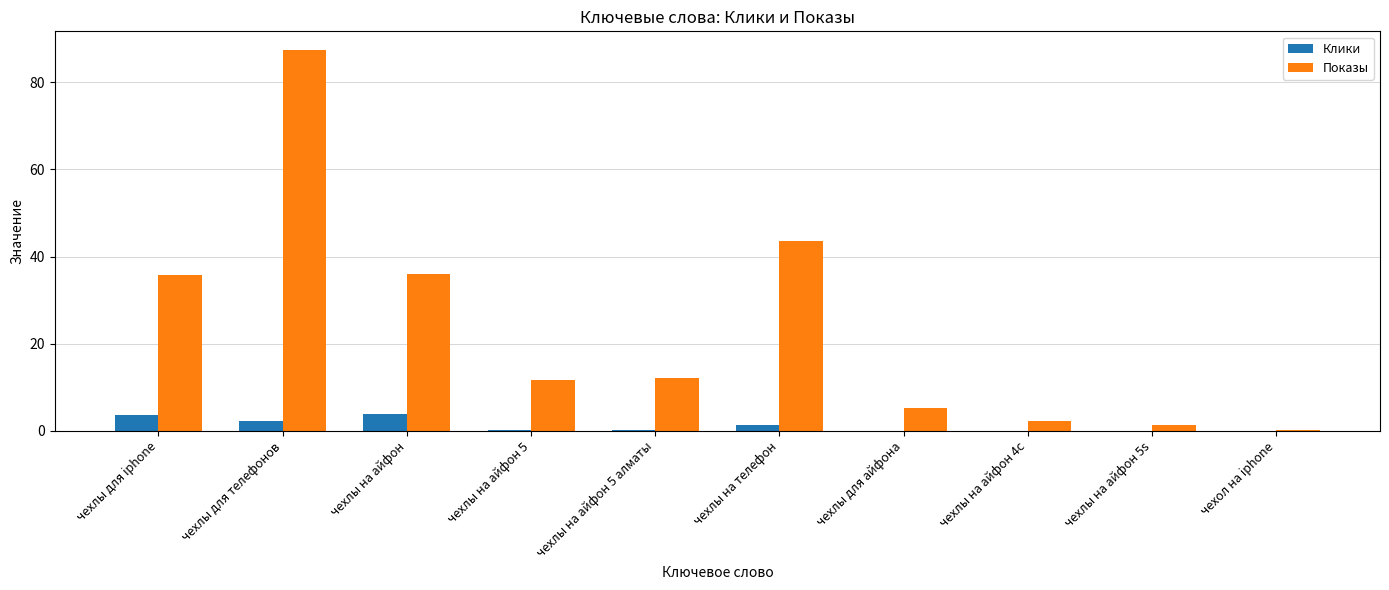

Count the number of data series in this chart.

2